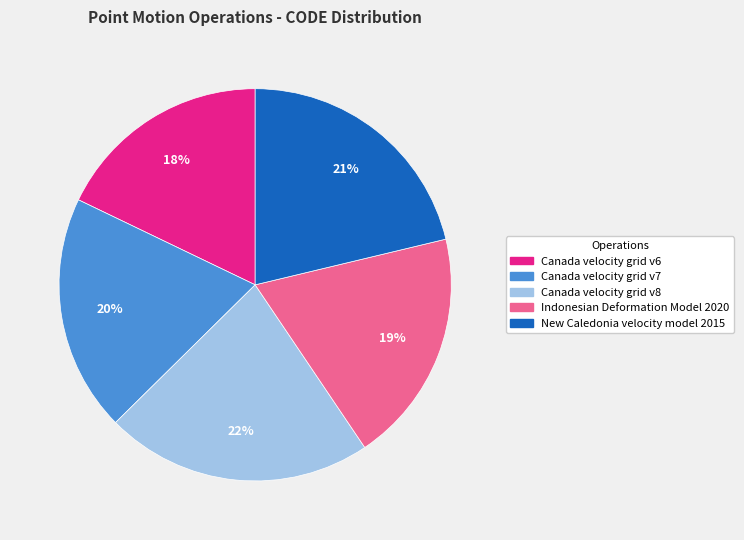

What is the largest slice in the pie chart?

Canada velocity grid v8